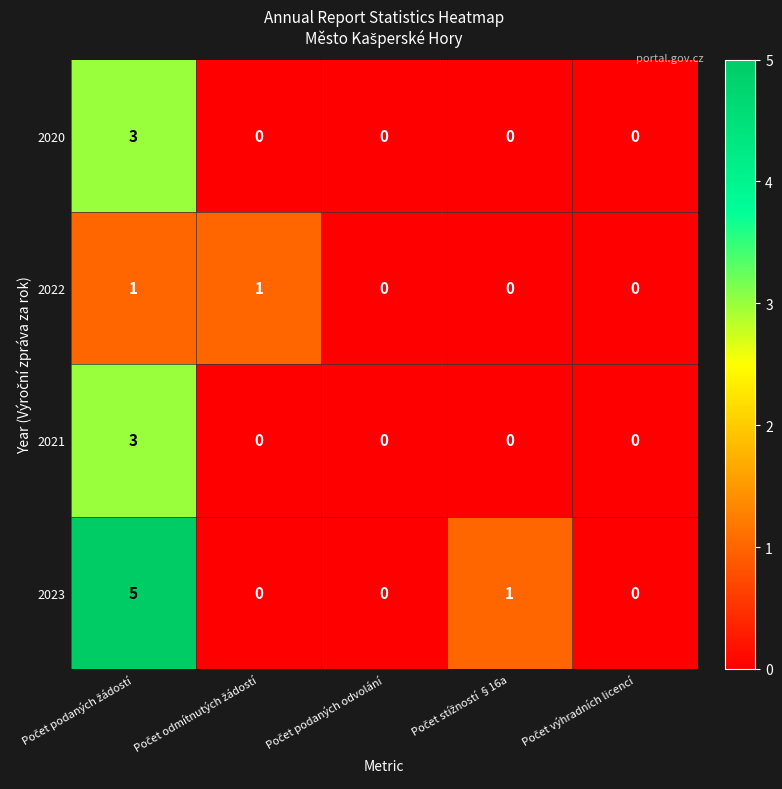

How many series are shown in this chart?

4